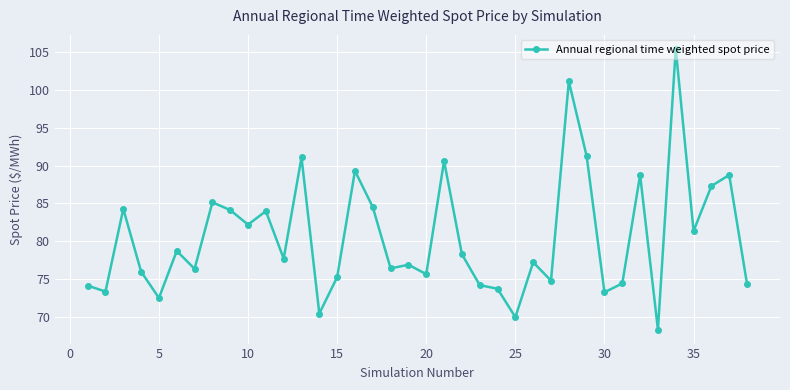

What is the value of the 17th point from the left?

84.5